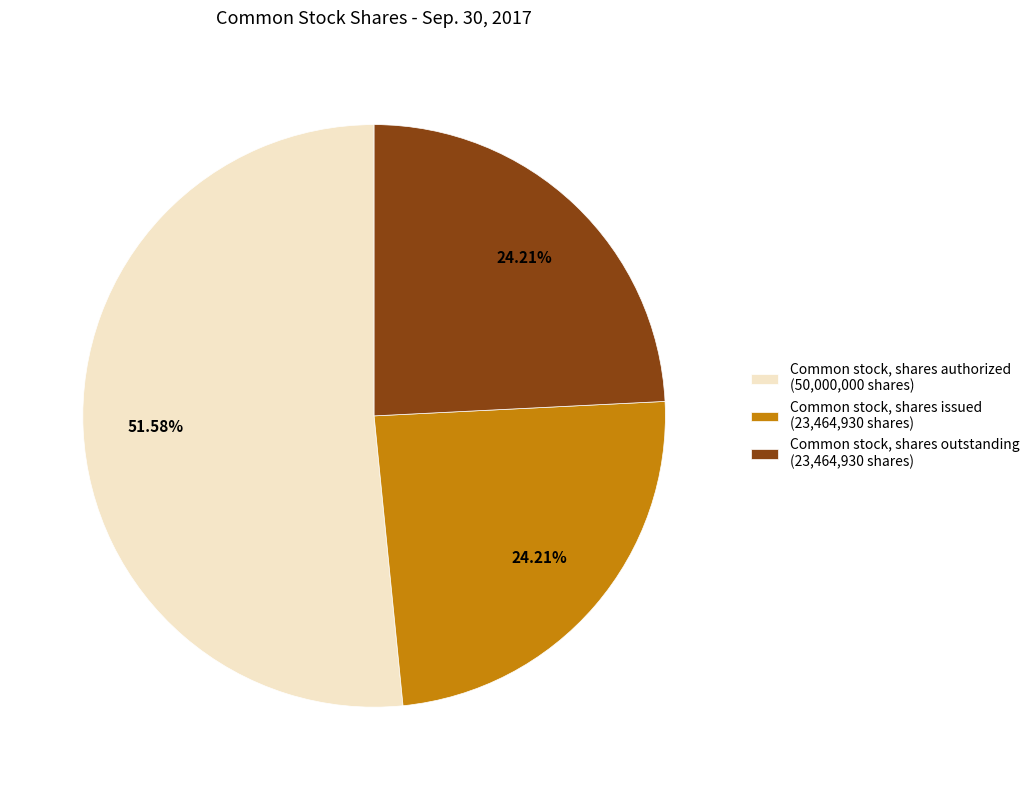

Which category accounts for the majority?

Common stock, shares authorized